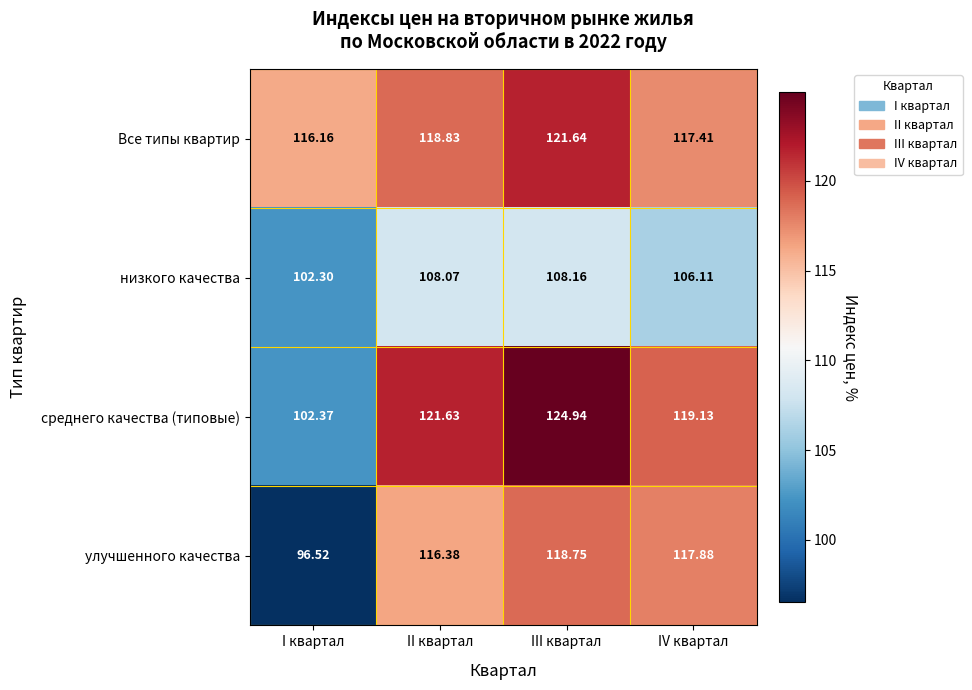

Count the number of categories in the chart.

4